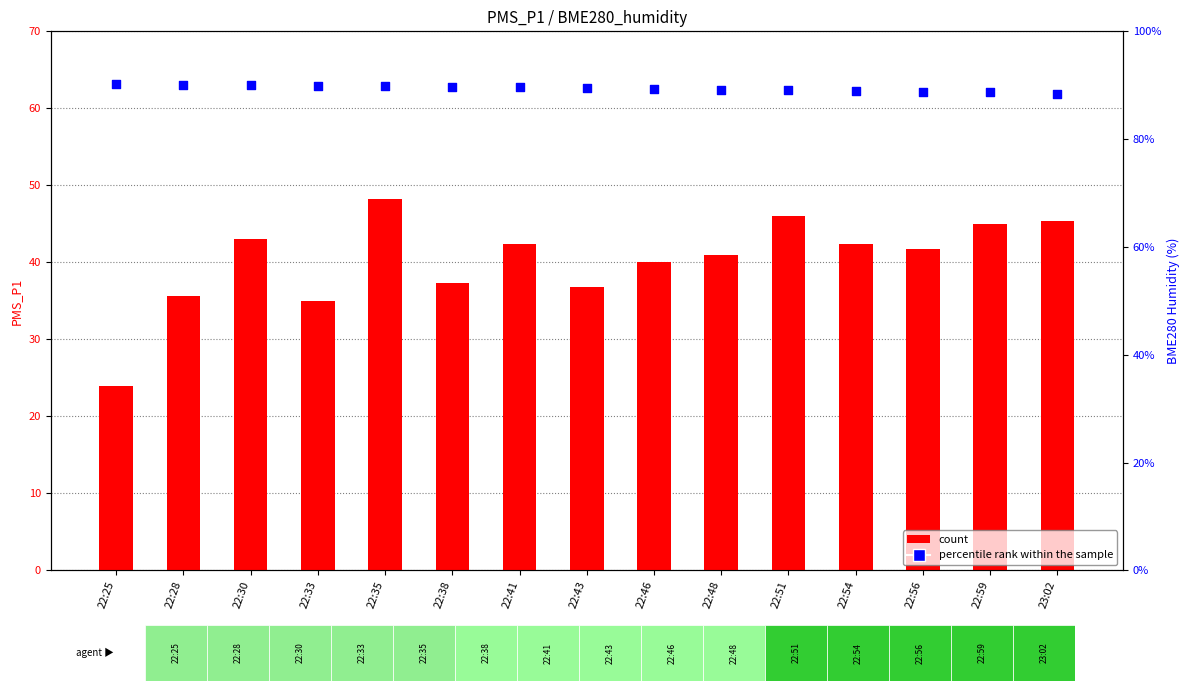

At how many categories does at least one series exceed 86?

15